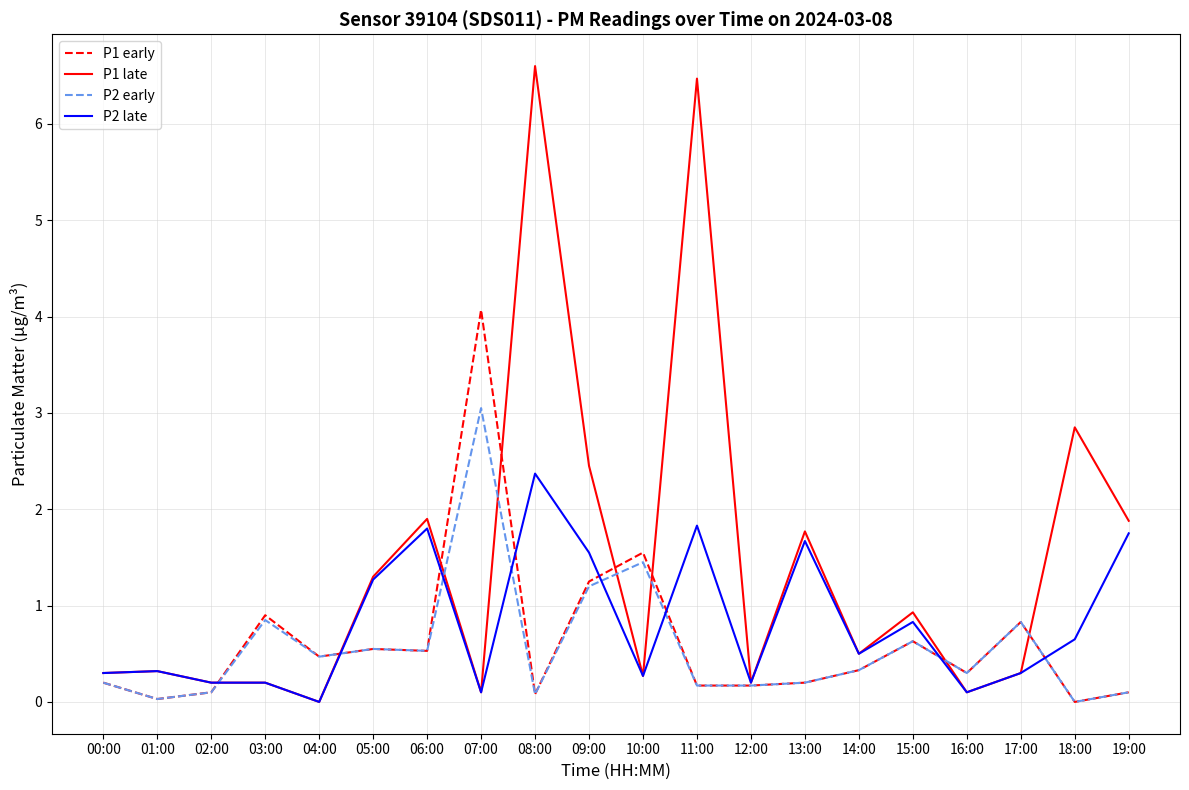

Which series has the widest spread of values?

P1 late